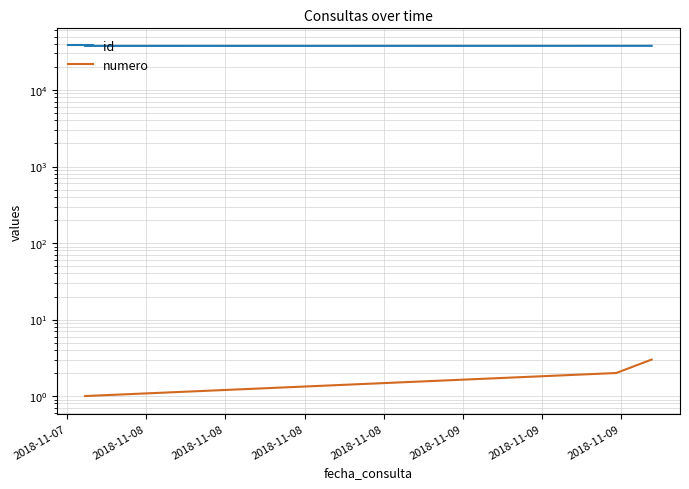

Is the value of id at 2018-11-08 greater than the value of numero at 2018-11-07?

Yes